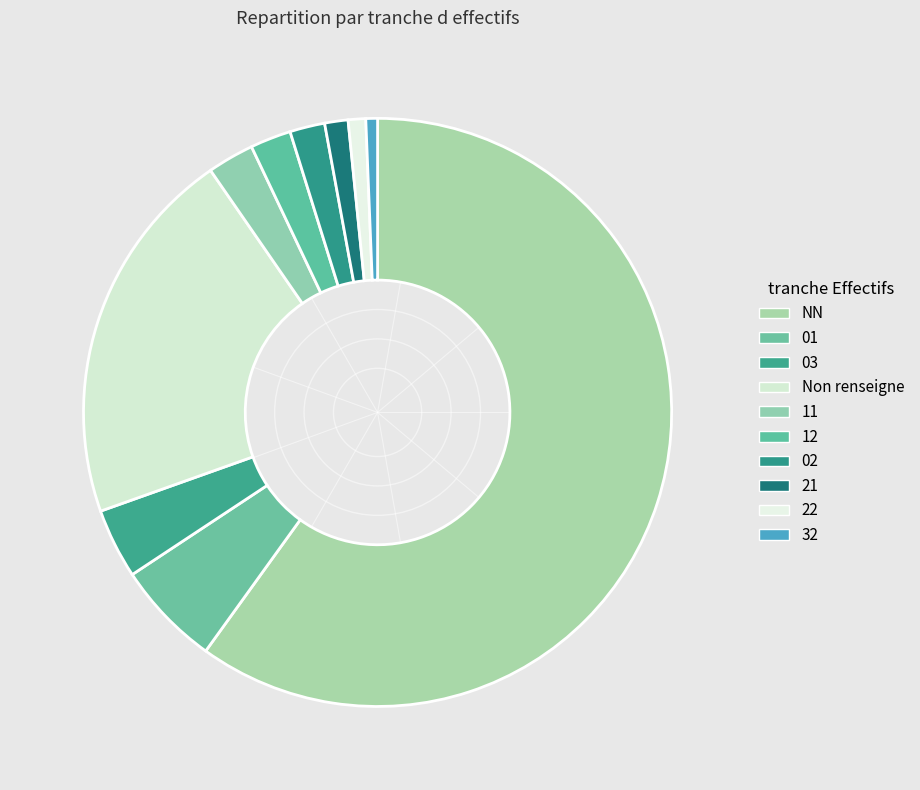

Is there any slice that represents more than half of the pie?

Yes